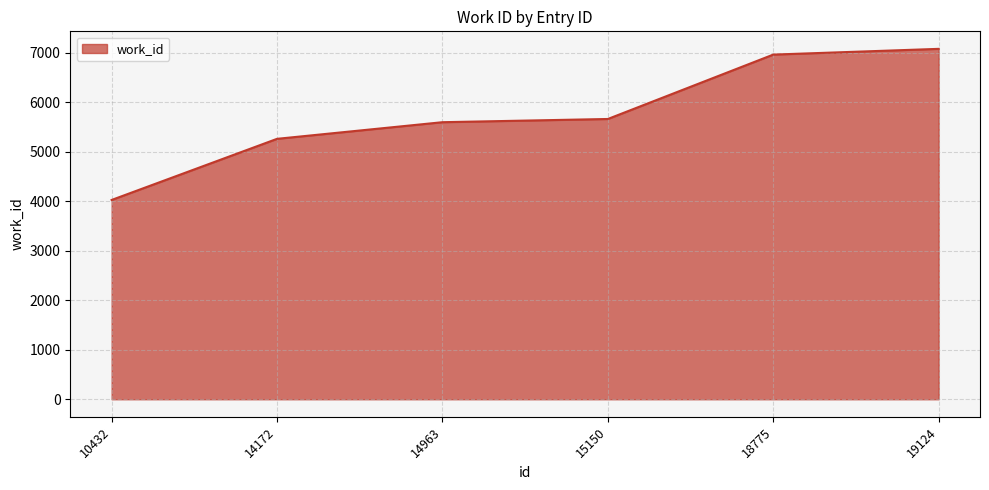

Reading left to right, transcribe all the data shown in this chart.

10432=4027	14172=5262	14963=5598	15150=5663	18775=6964	19124=7080